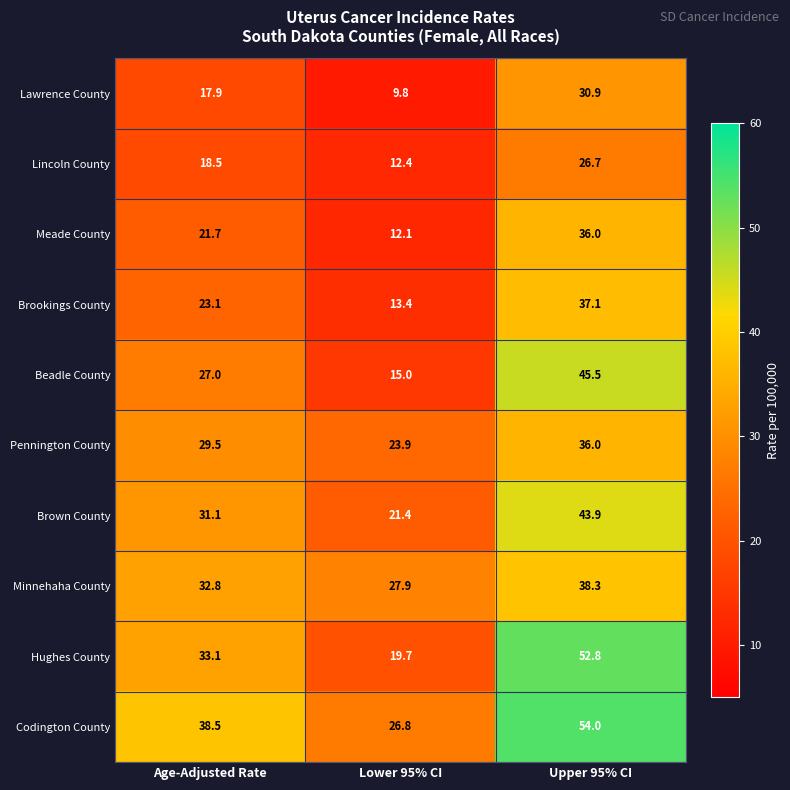

Reading left to right, what are all the values shown in this chart?

Lawrence County: 17.9	9.8	30.9
Lincoln County: 18.5	12.4	26.7
Meade County: 21.7	12.1	36.0
Brookings County: 23.1	13.4	37.1
Beadle County: 27.0	15.0	45.5
Pennington County: 29.5	23.9	36.0
Brown County: 31.1	21.4	43.9
Minnehaha County: 32.8	27.9	38.3
Hughes County: 33.1	19.7	52.8
Codington County: 38.5	26.8	54.0